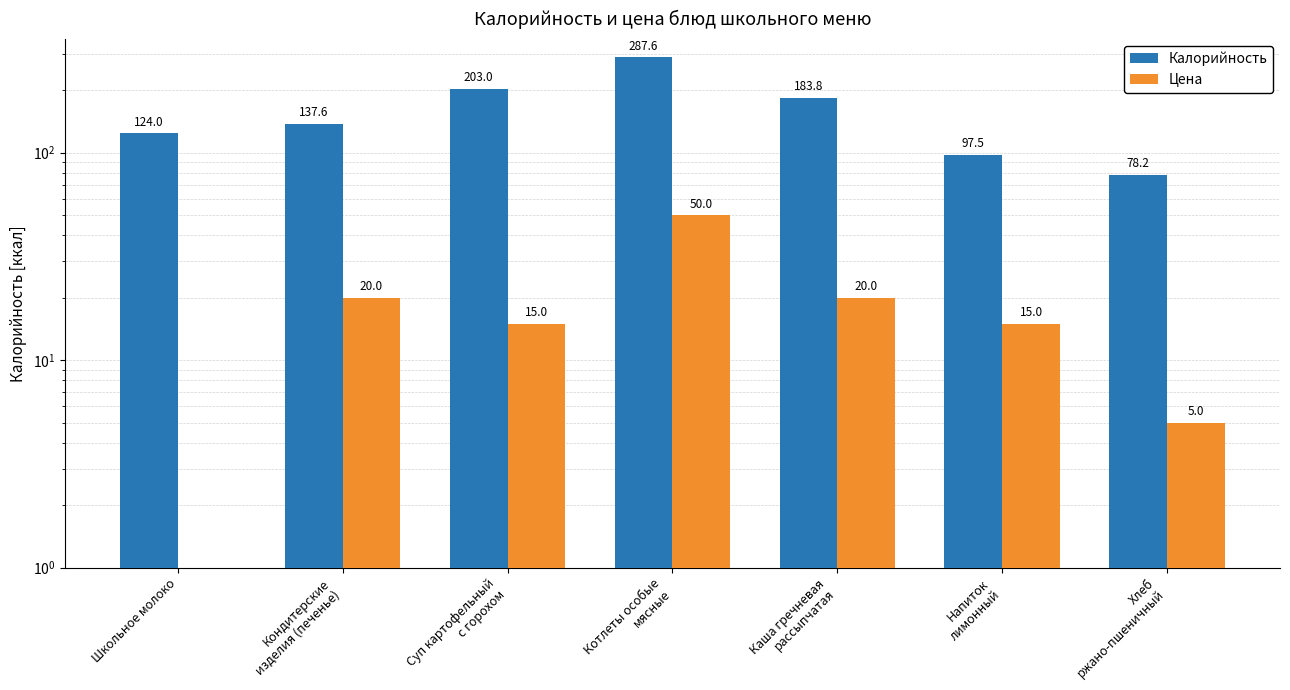

Is it true that Цена equals 0.0 at Школьное молоко?

True